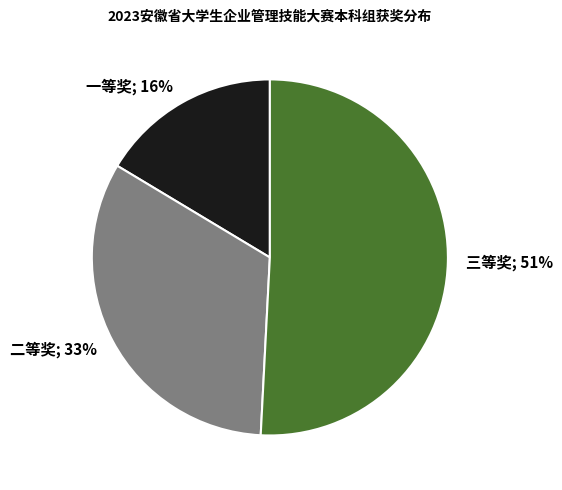

To the nearest percent, what is the average slice percentage?

33%